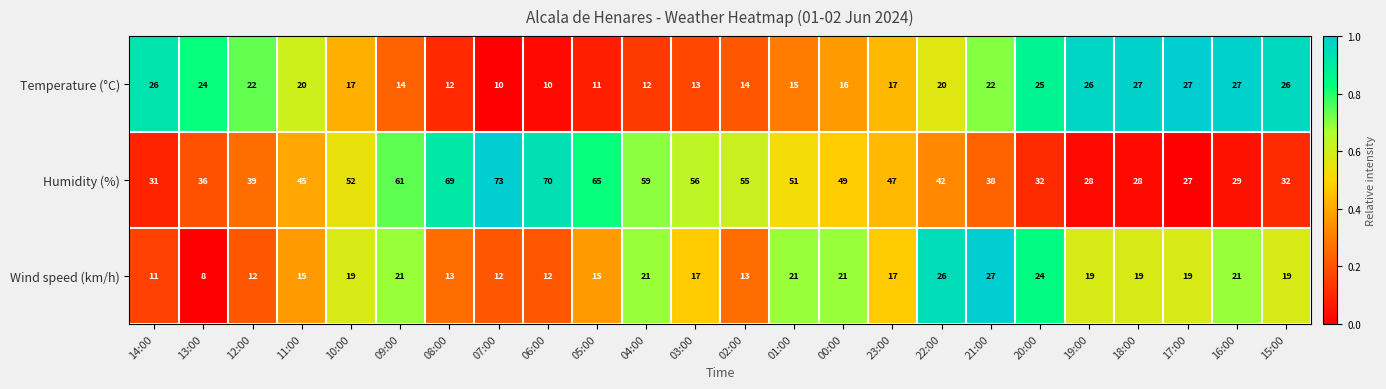

Which category has the highest value in the Wind speed (km/h) series?

21:00